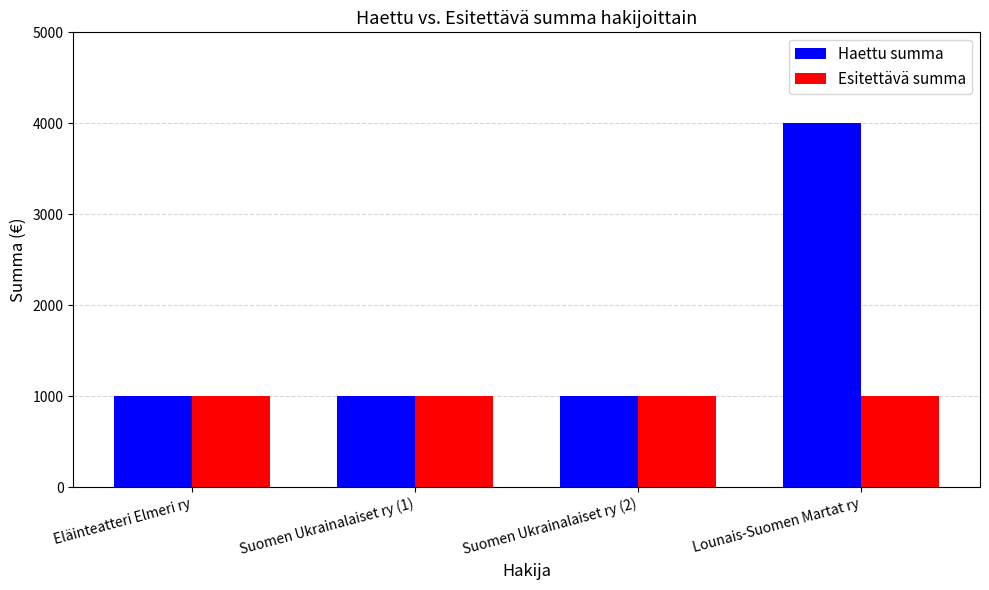

What value does the Esitettävä summa series have at Eläinteatteri Elmeri ry?

1000